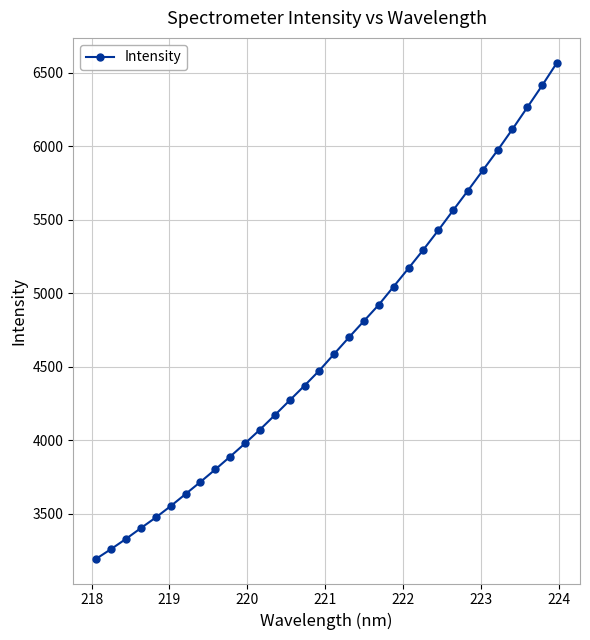

What is the difference between the maximum and second lowest values?

3308.9